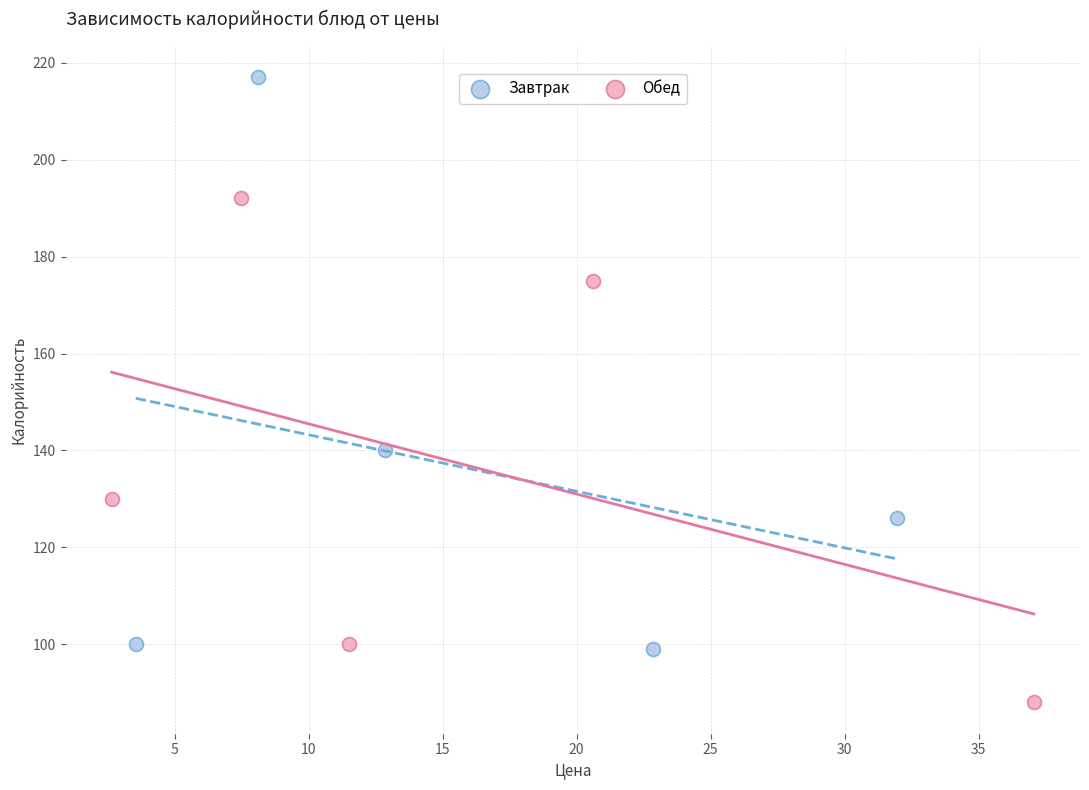

Which series contains the lowest Y value?

Обед